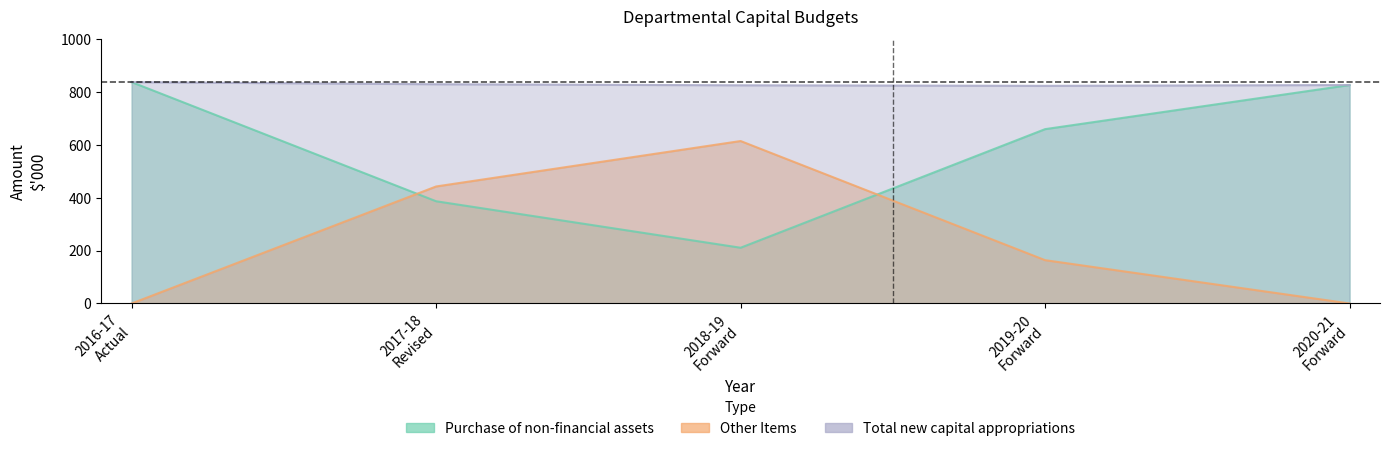

Rank the series at 2019-20
Forward from highest to lowest value.

Total new capital appropriations, Purchase of non-financial assets, Other Items